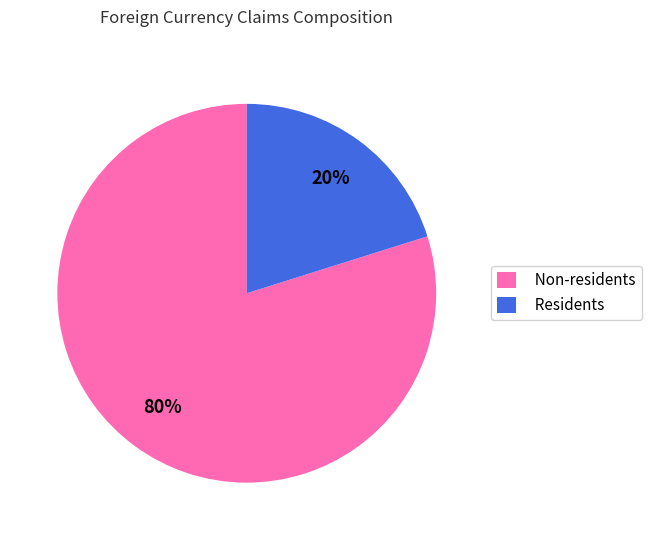

Do Residents and Non-residents together represent more than half of the pie?

Yes